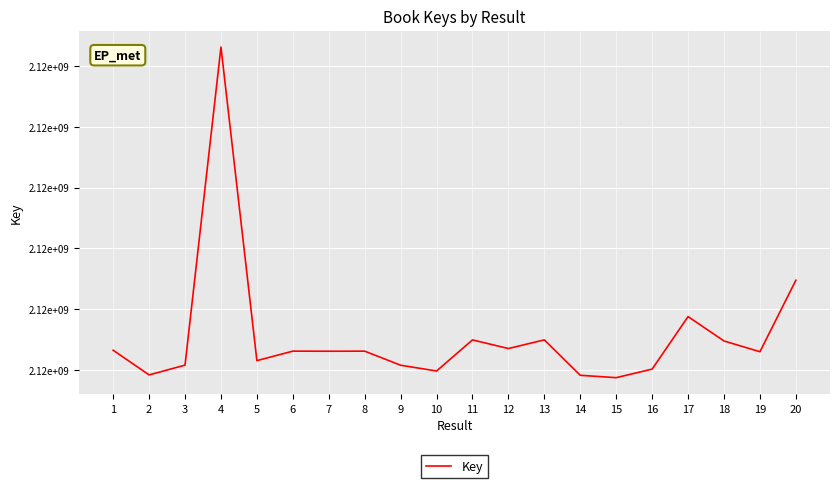

Does the chart display data point markers on the line(s)?

No